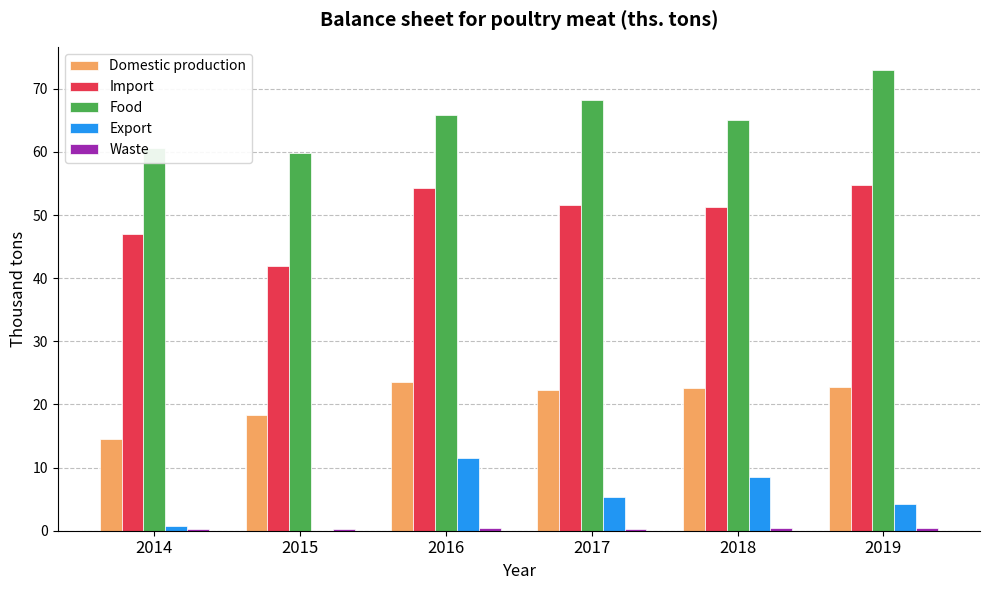

The value of Domestic production at 2016 is 14.5. True or false?

False